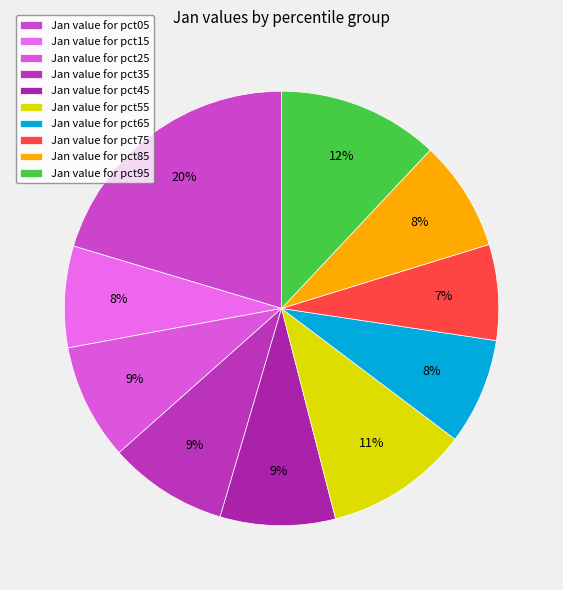

Which slice is the smallest?

pct75